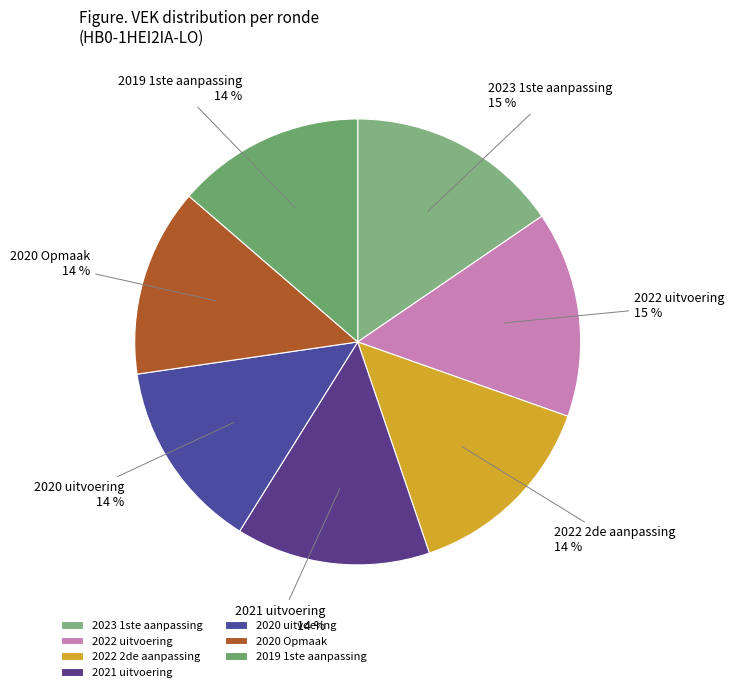

How many segments does this pie chart have?

7